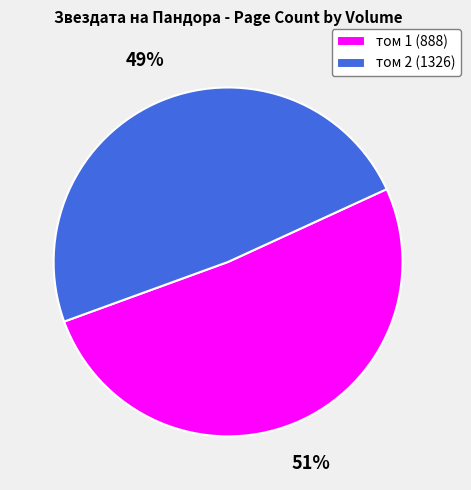

Which has a higher value, том 2 (1326) or том 1 (888)?

том 1 (888)